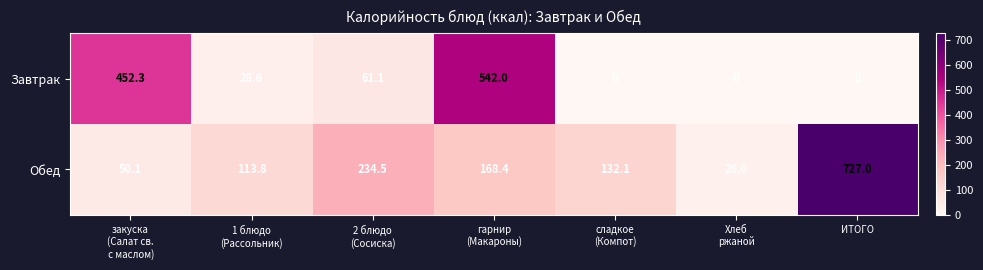

What is the difference between the highest and lowest values at 1 блюдо
(Рассольник)?

85.2